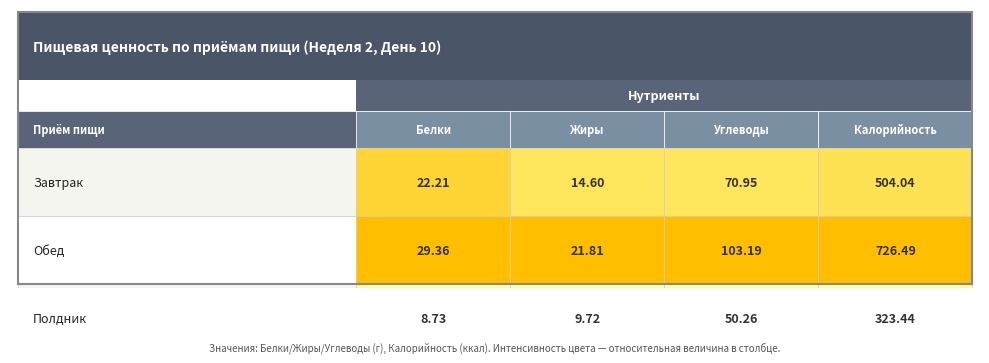

Reading left to right, list all the values displayed in this chart.

Завтрак: Завтрак=22.2	Обед=14.6	Полдник=71.0	3=504.0
Обед: Завтрак=29.4	Обед=21.8	Полдник=103.2	3=726.5
Полдник: Завтрак=8.7	Обед=9.7	Полдник=50.3	3=323.4